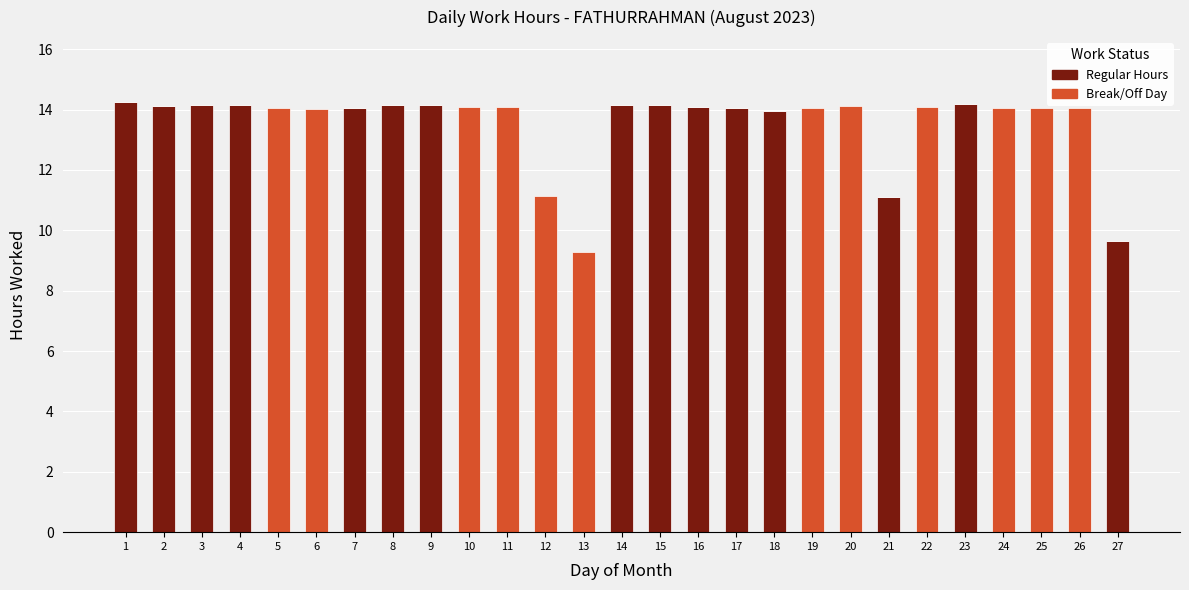

What is the total value across all series at 3?

14.2